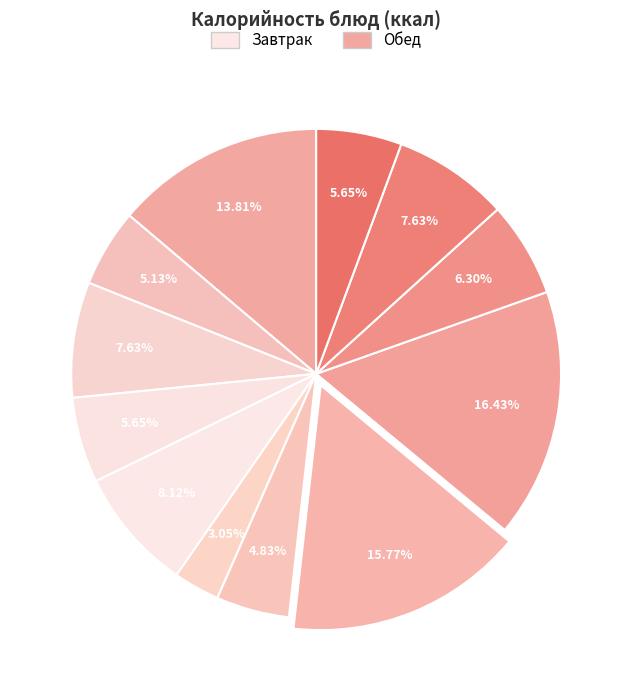

What is the largest slice in the pie chart?

Каша гречневая рассыпчатая